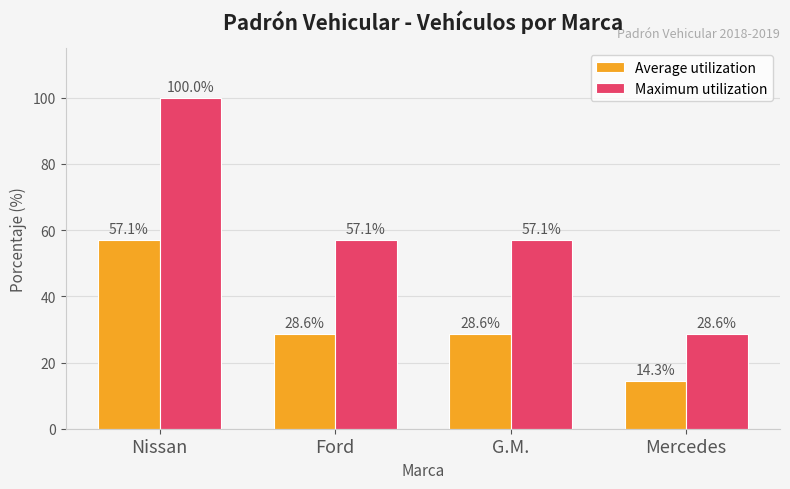

What is the average value of the Maximum utilization series?

60.7